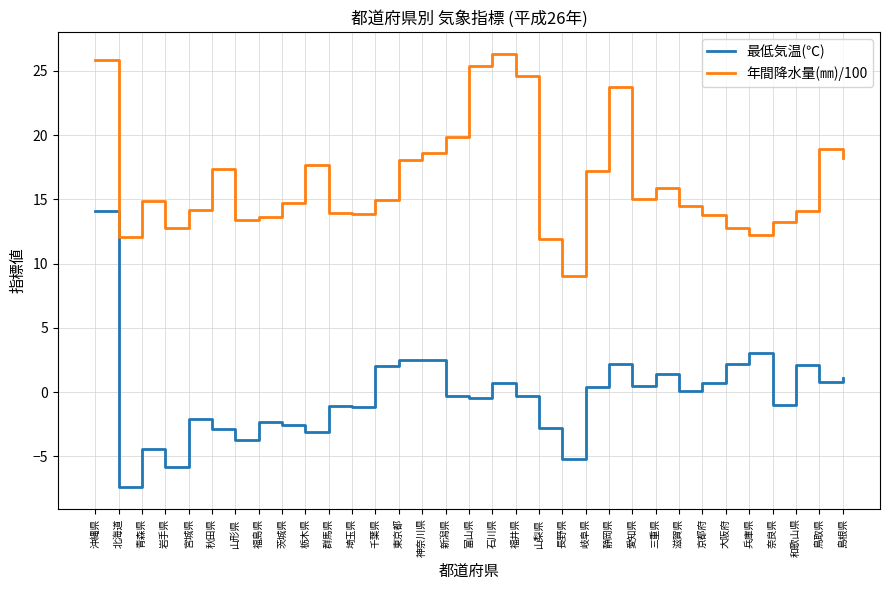

Is this an area chart (filled region under the line)?

No